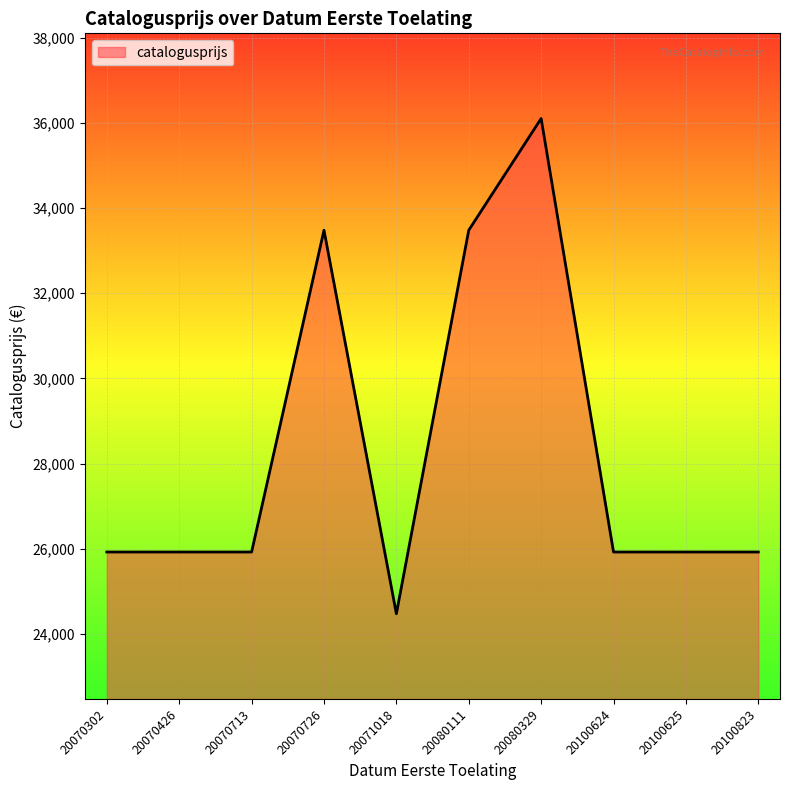

Count the values in the range 25925 to 33481.

8